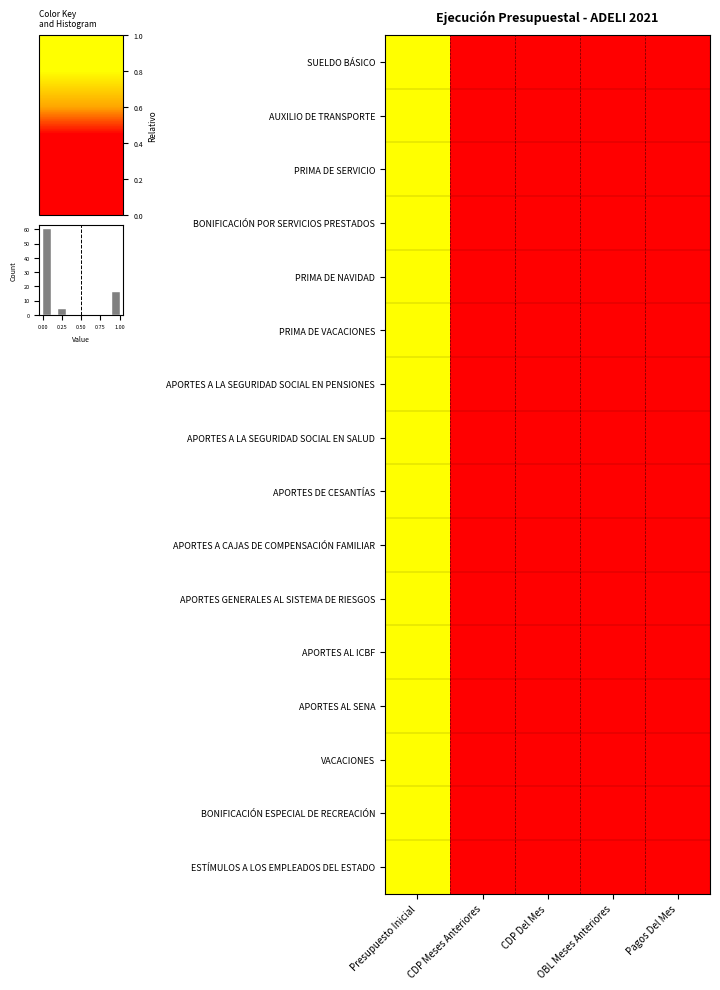

List the labels in order of PRIMA DE VACACIONES value, largest first.

Presupuesto Inicial, CDP Meses Anteriores, CDP Del Mes, OBL Meses Anteriores, Pagos Del Mes